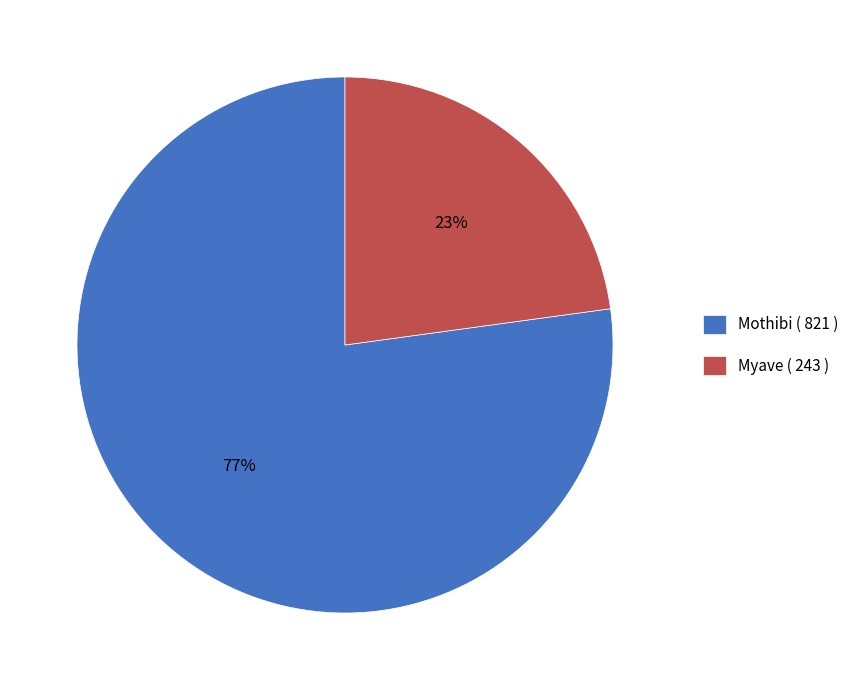

To the nearest percent, what is the difference between the largest and smallest slice percentages?

54%